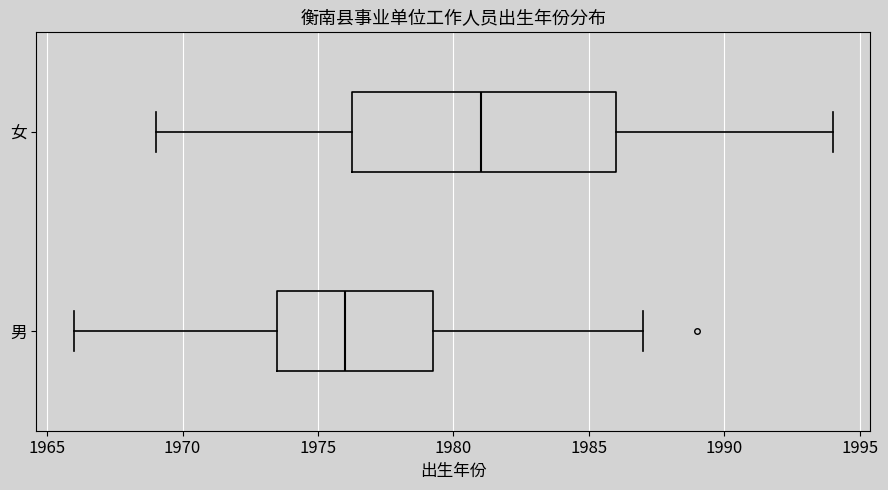

Reading bottom to top, transcribe this box plot: for each box, give where its median line is, the range the box spans, and where its two whiskers end, as read against the x-axis. The values are not printed on the chart, so give them approximately, as read against the axis.

男: median 1976.0, box 1973.5 to 1979.5, whiskers 1966.0 to 1987.0
女: median 1981.0, box 1976.5 to 1986.0, whiskers 1969.0 to 1994.0